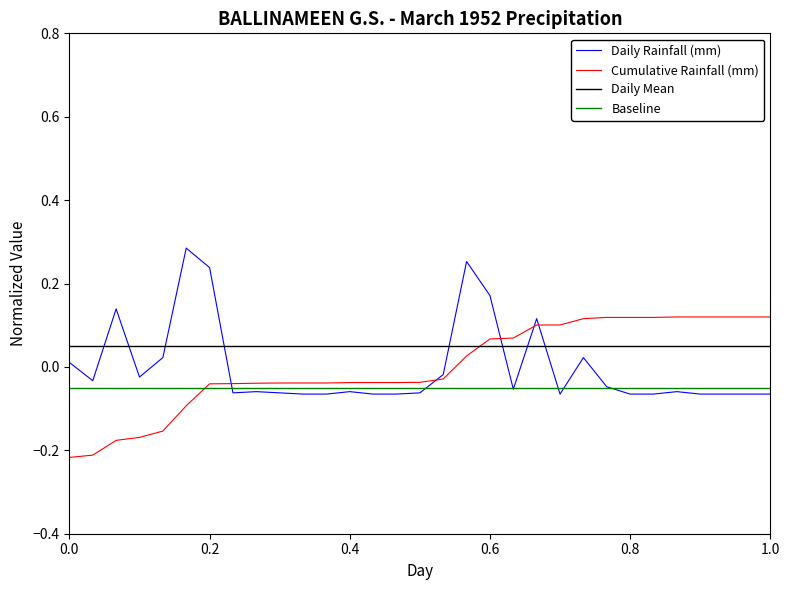

Which series has the largest total across all categories?

Daily Mean